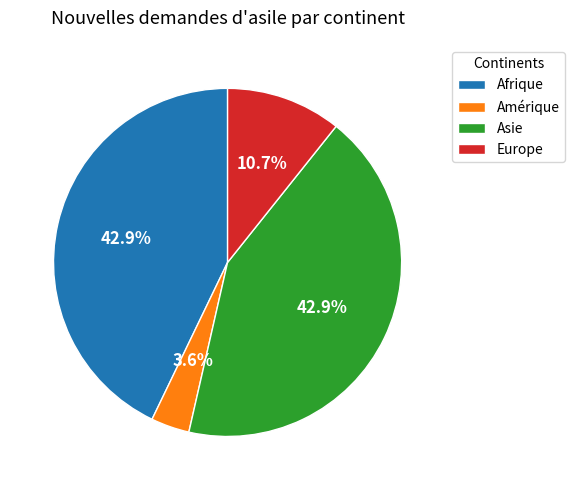

Approximately how many times larger is the value at Europe compared to Amérique?

3.0